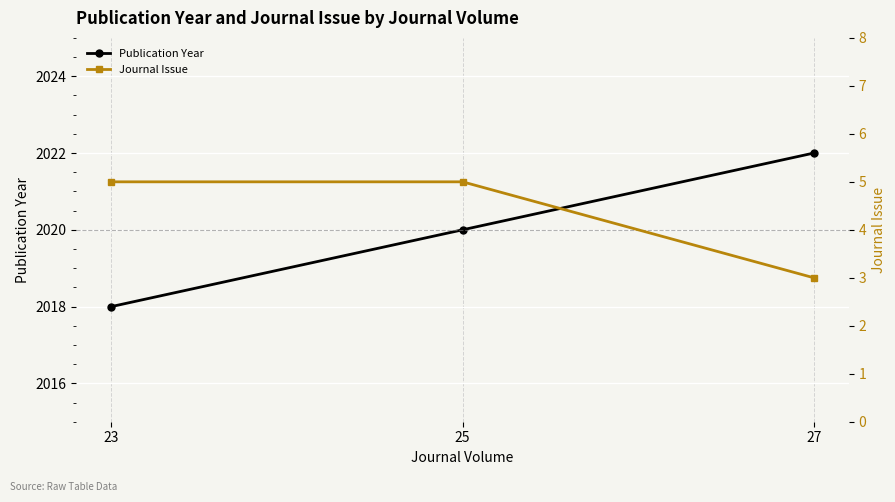

True or false: Publication Year has a value of 3400 at 25.

False